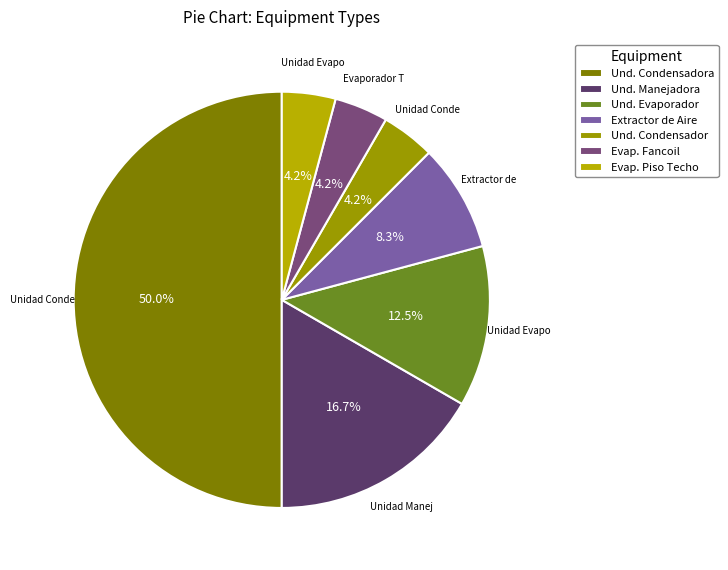

Does any single category account for the majority?

No